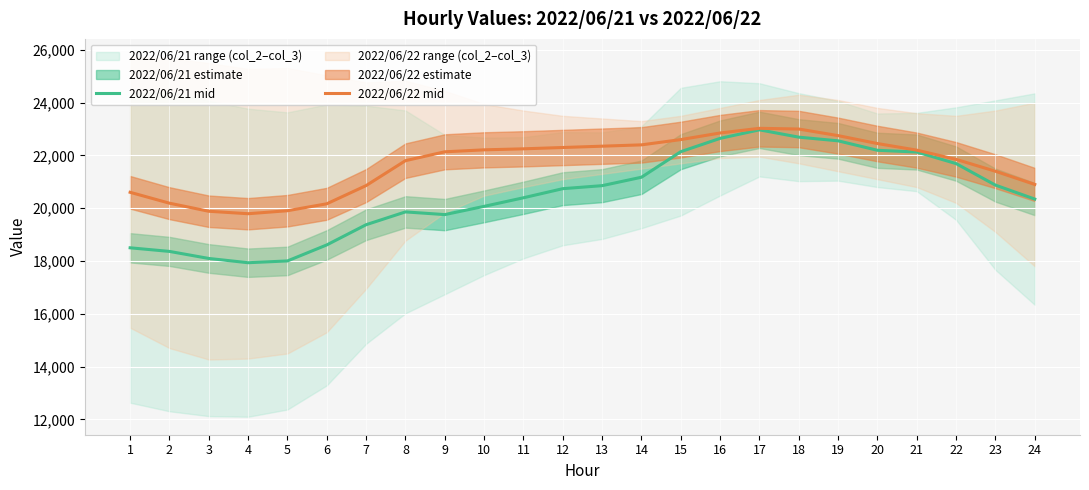

Reading right to left, what are all the values shown in this chart?

2022/06/21 mid: 24=20345.5	23=20874.5	22=21690.0	21=22128.5	20=22194.5	19=22553.0	18=22692.0	17=22969.5	16=22646.0	15=22141.5	14=21173.0	13=20854.0	12=20740.0	11=20395.0	10=20069.5	9=19757.5	8=19859.5	7=19374.5	6=18609.0	5=18001.5	4=17934.0	3=18095.5	2=18362.5	1=18499.5
2022/06/22 mid: 24=20900.0	23=21400.0	22=21850.0	21=22200.0	20=22450.0	19=22750.0	18=23000.0	17=23027.0	16=22850.0	15=22600.0	14=22400.0	13=22350.0	12=22300.0	11=22250.0	10=22211.5	9=22137.0	8=21801.0	7=20857.5	6=20167.0	5=19904.5	4=19790.5	3=19884.0	2=20189.5	1=20602.5